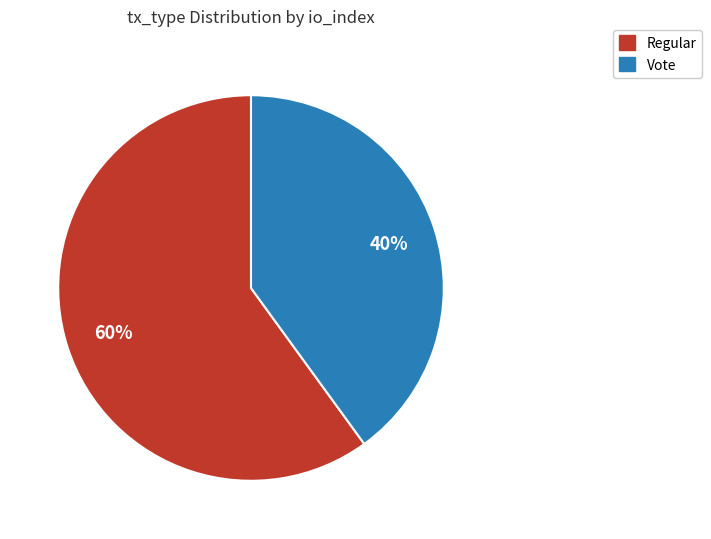

To the nearest percent, what is the combined percentage of Regular and Vote?

100%